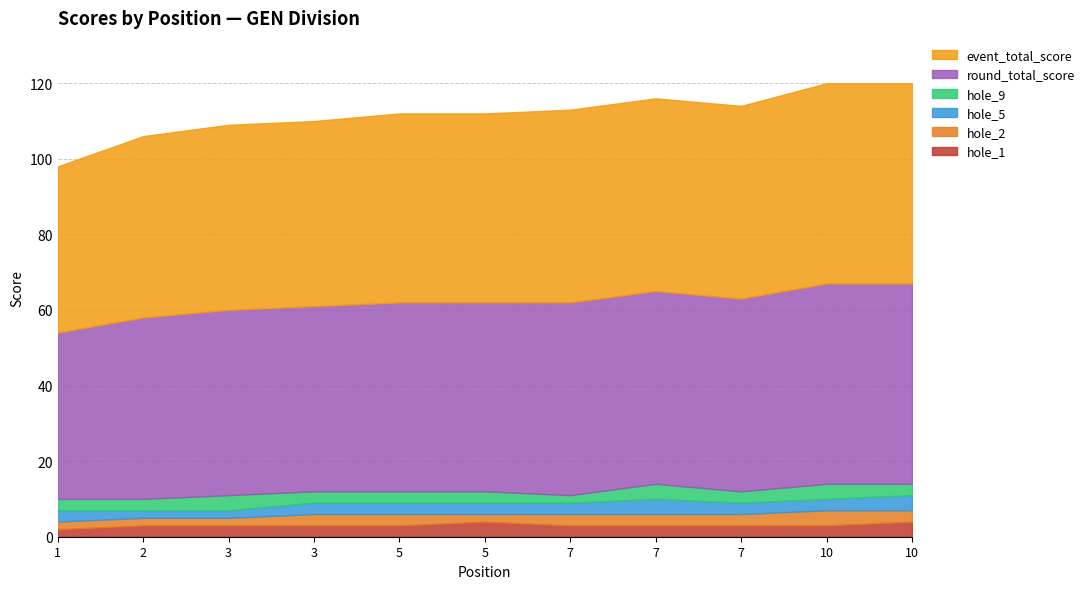

Which series has the widest spread of values?

event_total_score